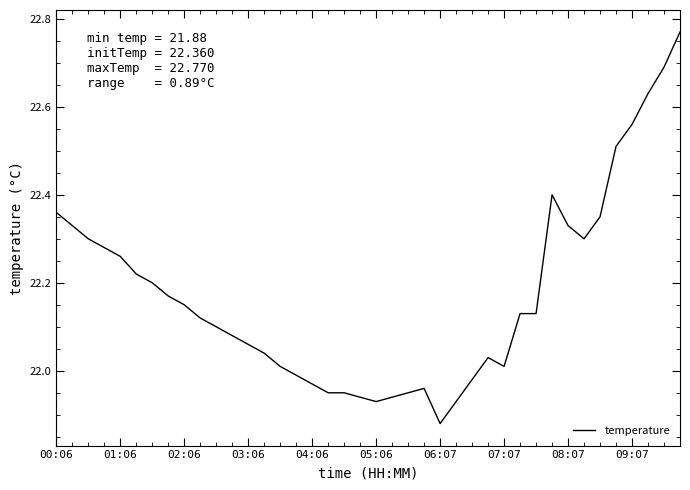

What is the difference between the maximum and minimum values?

0.9